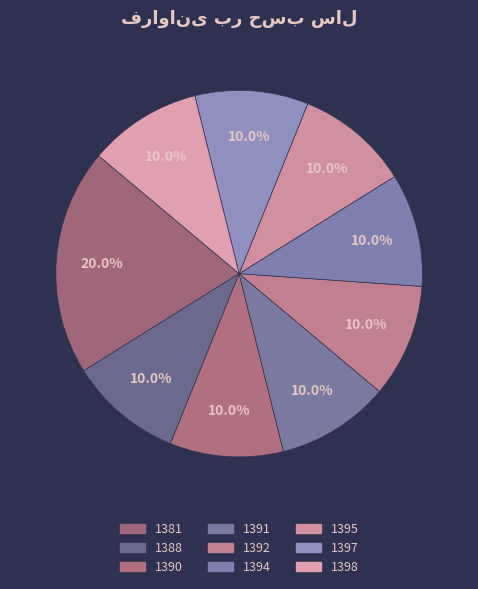

What percentage is NOT represented by 1394?

90.0%